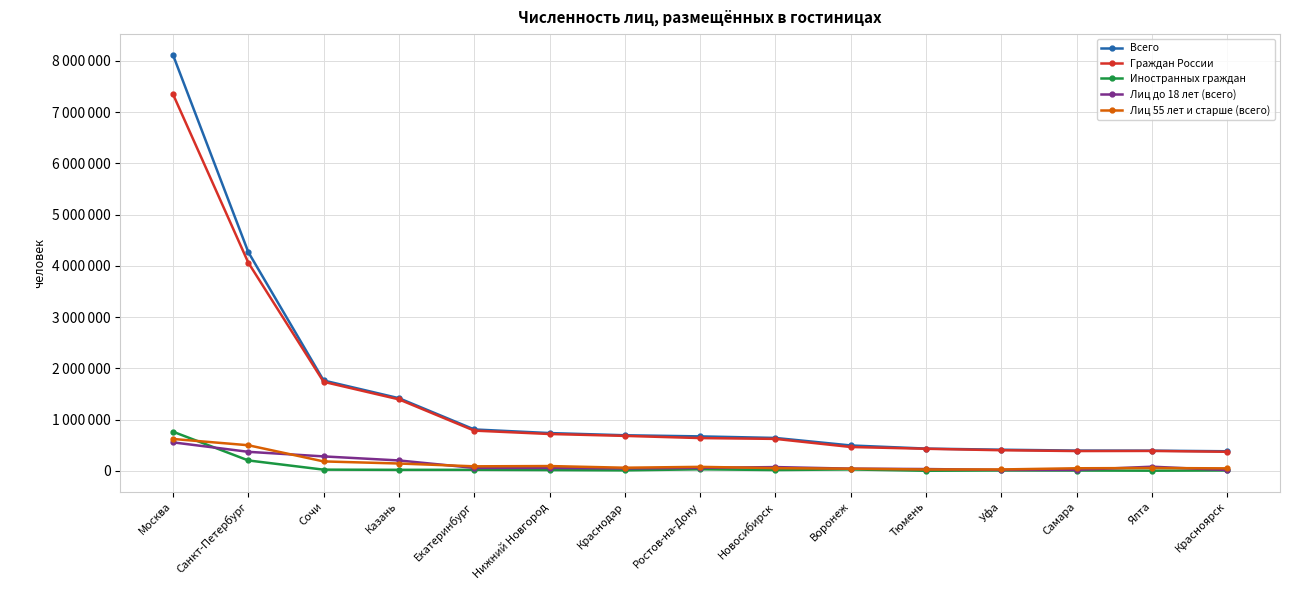

What is the difference between the second highest and second lowest values in the Лиц 55 лет и старше (всего) series?

472245